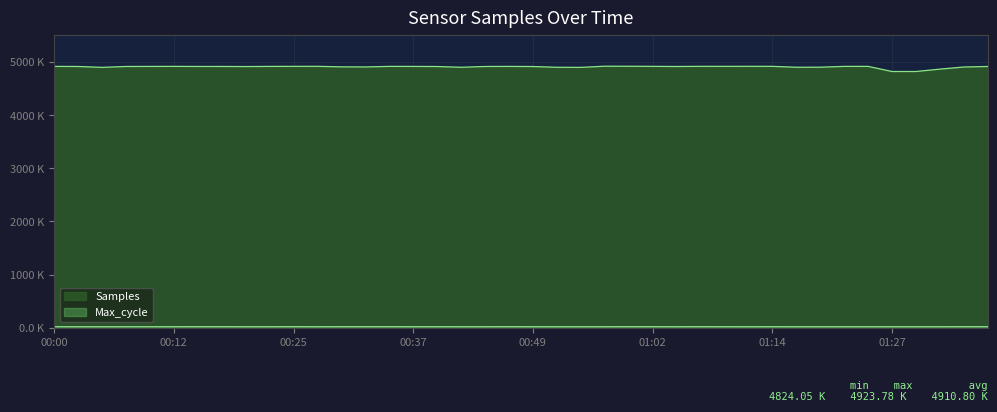

Reading left to right, transcribe all the data shown in this chart.

00:00=4920.4	00:03=4918.7	00:05=4902.0	00:08=4918.8	00:10=4919.7	00:12=4920.7	00:15=4919.0	00:17=4919.1	00:20=4917.5	00:22=4920.0	00:25=4921.0	00:27=4921.6	00:29=4911.8	00:32=4910.0	00:34=4920.4	00:37=4919.9	00:39=4918.1	00:42=4903.7	00:44=4918.8	00:47=4920.1	00:49=4917.9	00:52=4903.9	00:54=4902.0	00:57=4923.8	00:59=4923.0	01:02=4921.2	01:04=4918.4	01:06=4921.4	01:09=4921.0	01:11=4921.6	01:14=4921.2	01:16=4904.3	01:19=4905.4	01:21=4920.4	01:25=4920.5	01:27=4824.2	01:30=4824.0	01:32=4868.8	01:35=4908.9	01:38=4918.8